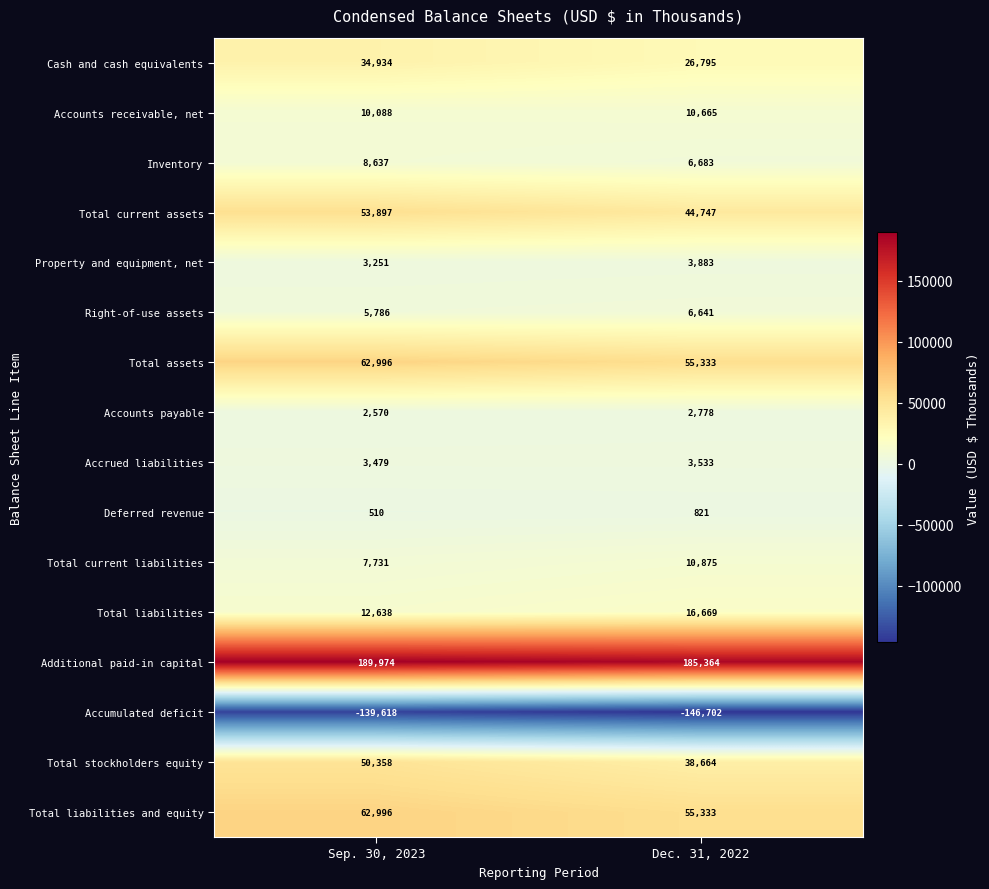

Which series has the largest range (max minus min)?

Total stockholders equity